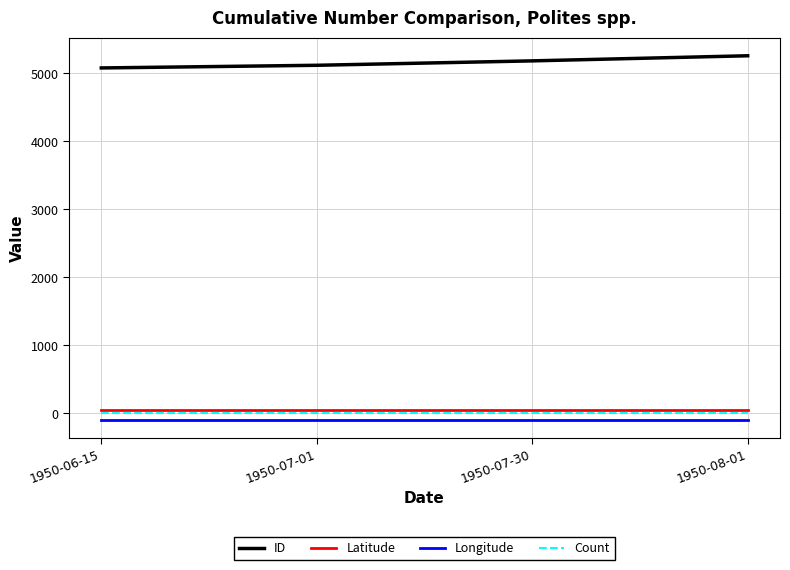

Is this an area chart (filled region under the line)?

No